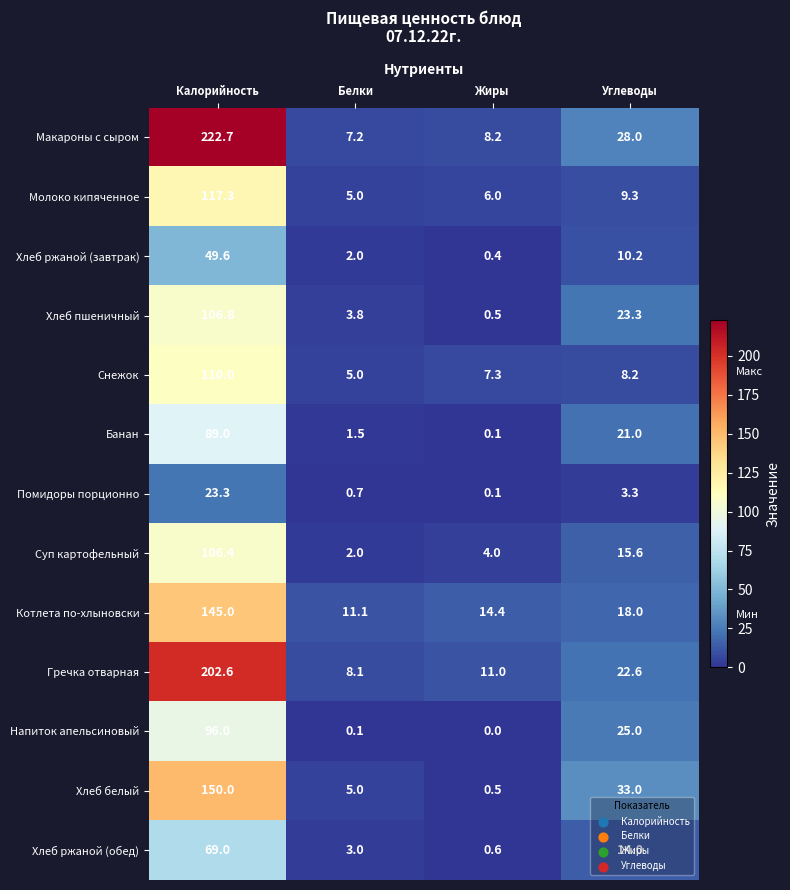

The value of Молоко кипяченное at Жиры is 2.5. True or false?

False